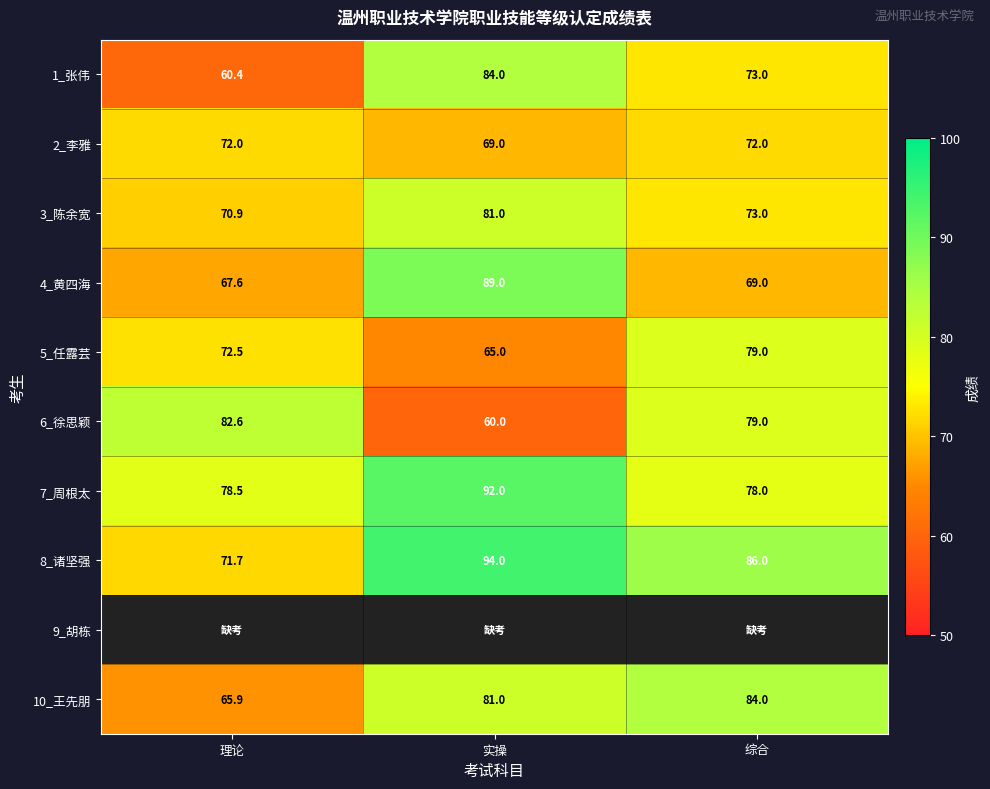

Which category has the lowest value across all series?

理论